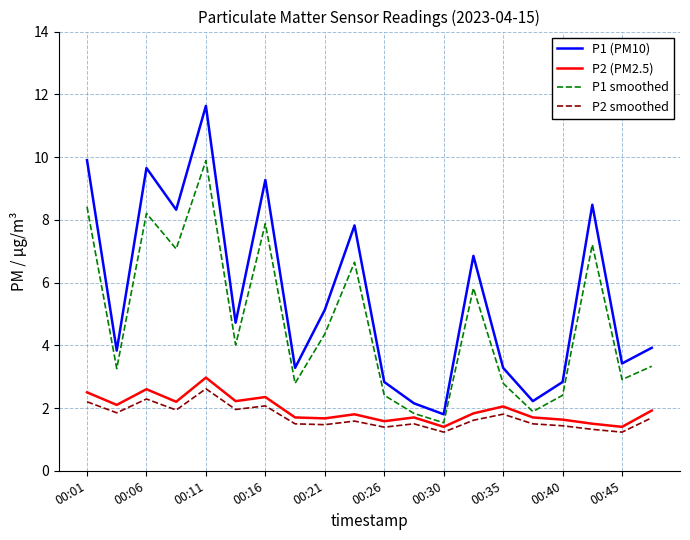

Which series has the largest total across all categories?

P1 (PM10)